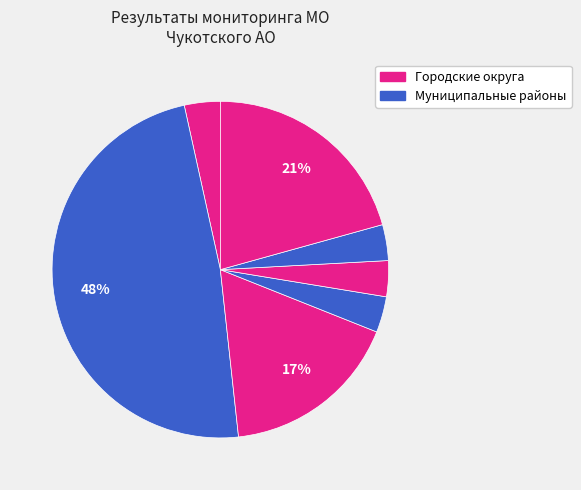

Is there a majority slice in this chart?

No